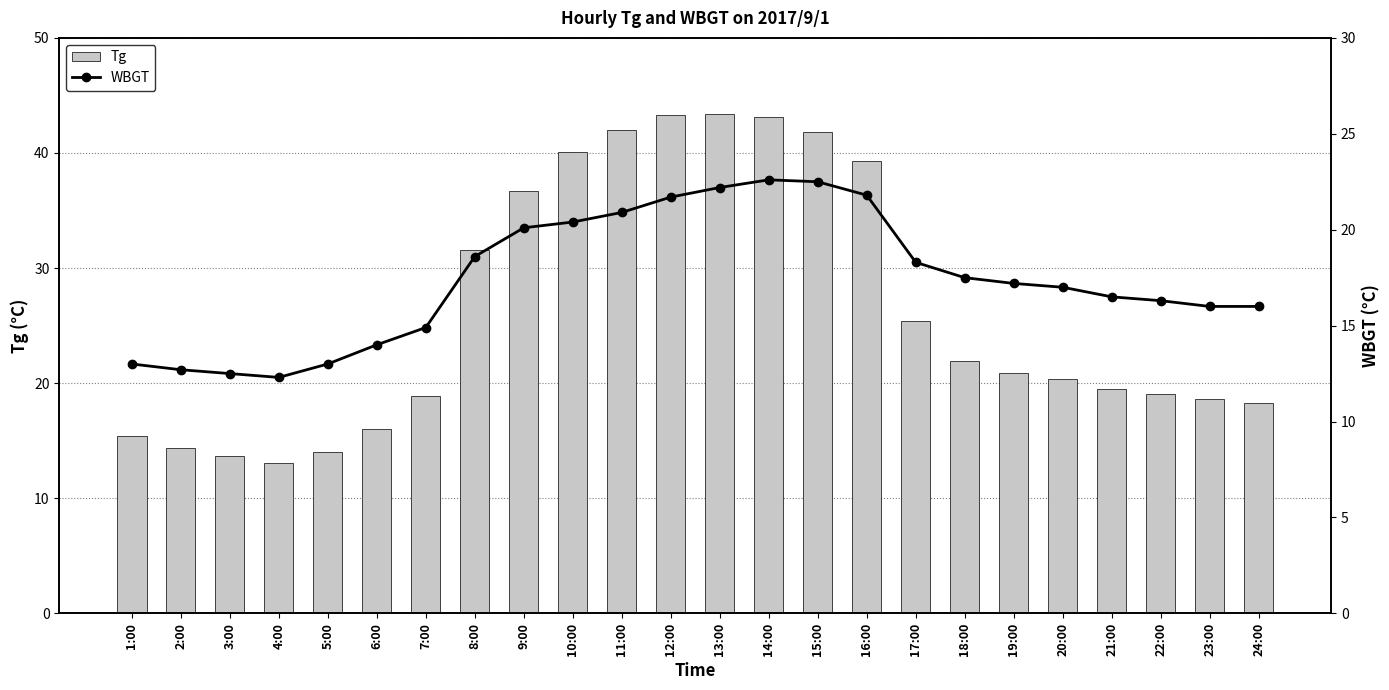

Is the value of Tg at 20:00 greater than the value of WBGT at 21:00?

Yes